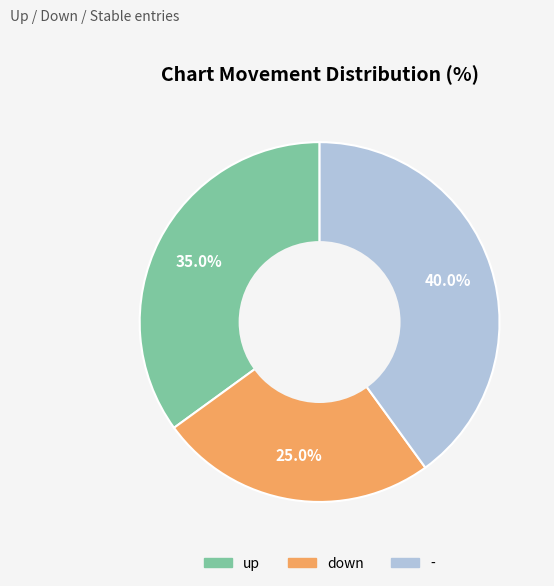

Rank the categories by value from highest to lowest.

-, up, down